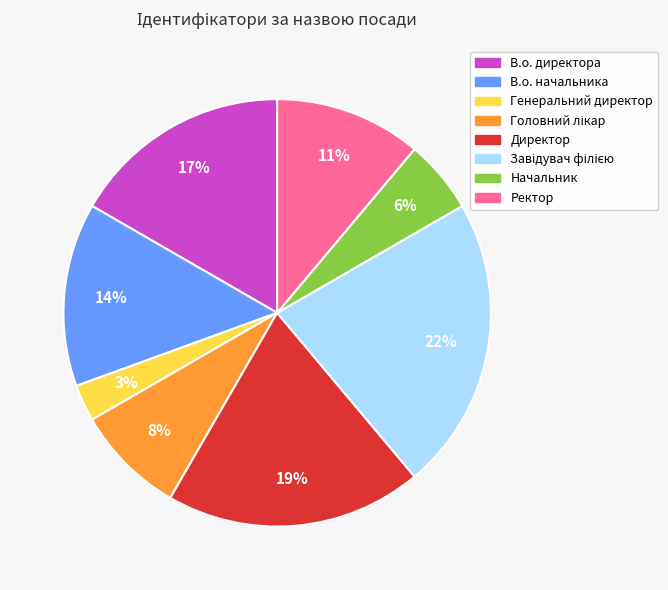

Which has a higher value, Начальник or Генеральний директор?

Начальник